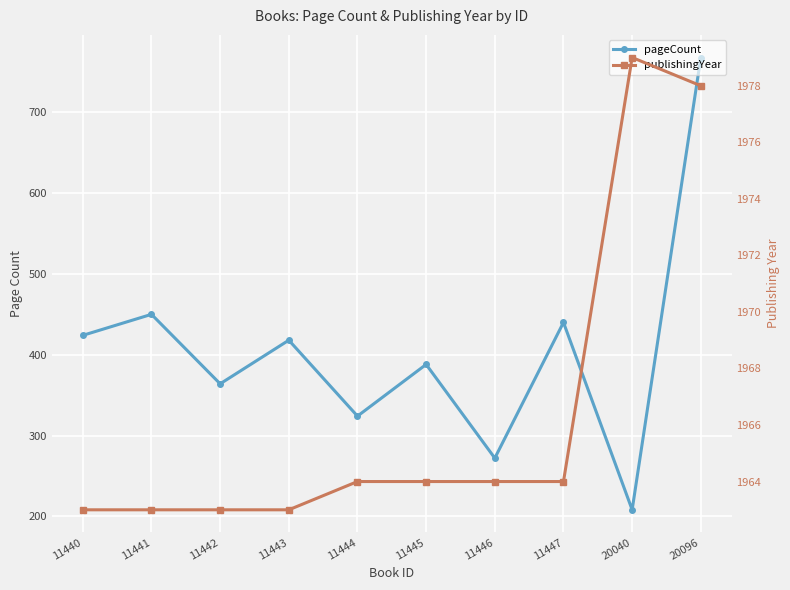

True or false: pageCount and publishingYear intersect in this chart.

False